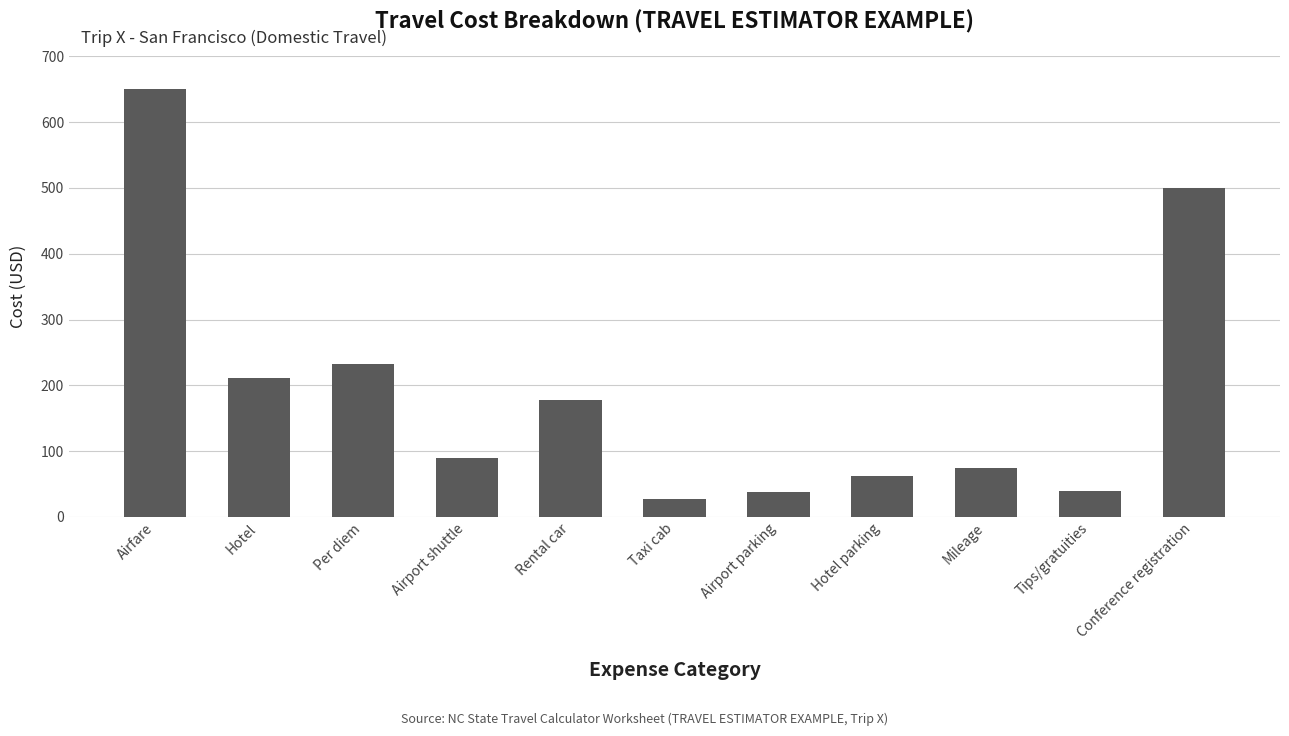

What is the change in value from Hotel to Mileage?

-136.0